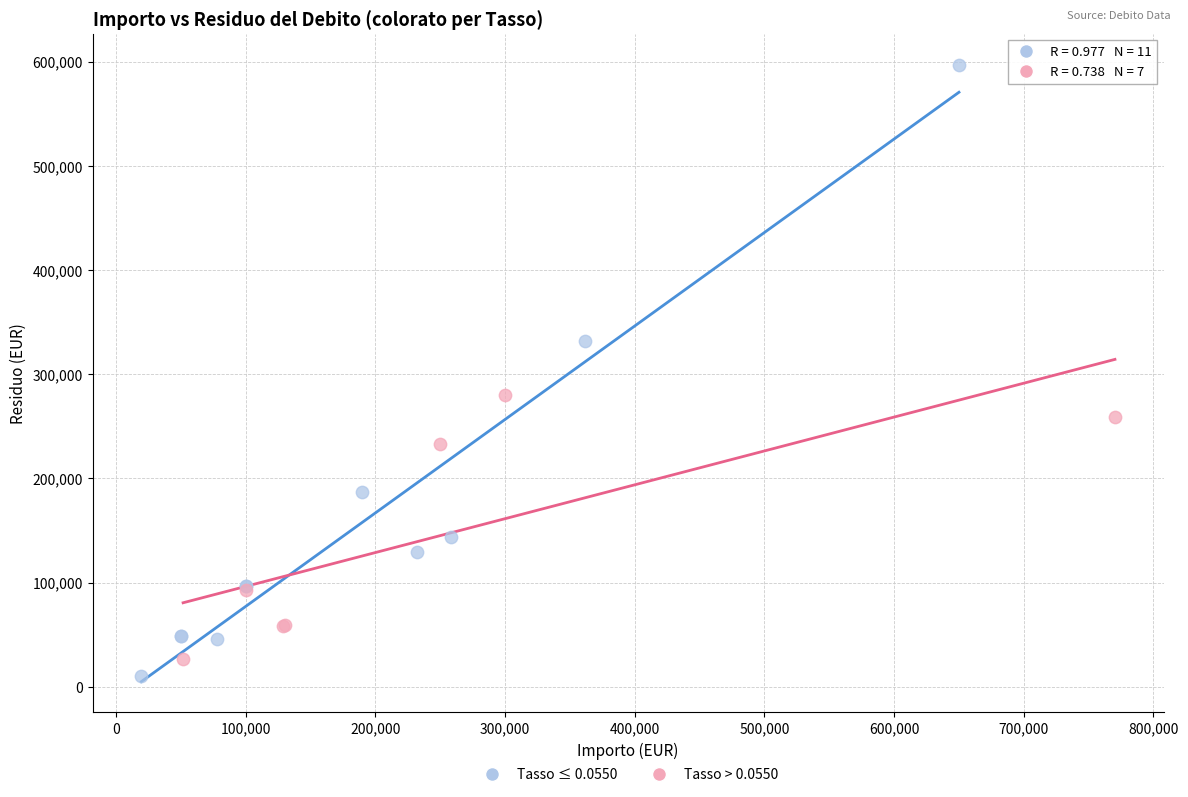

Which series reaches the maximum Y coordinate?

Tasso ≤ 0.0550